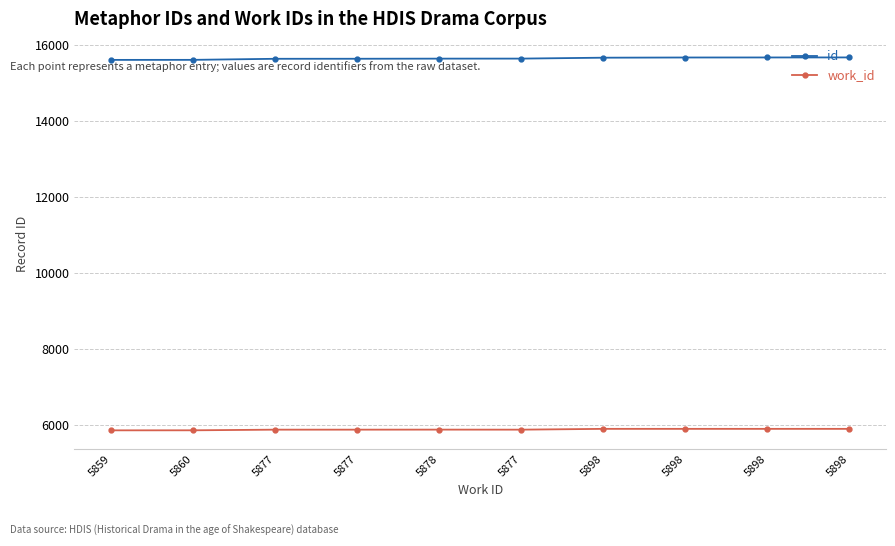

Reading left to right, what are all the values shown in this chart?

id: 5859=15601	5860=15602	5877=15630	5877=15631	5878=15634	5877=15635	5898=15659	5898=15664	5898=15665	5898=15666
work_id: 5859=5859	5860=5860	5877=5877	5877=5877	5878=5878	5877=5877	5898=5898	5898=5898	5898=5898	5898=5898